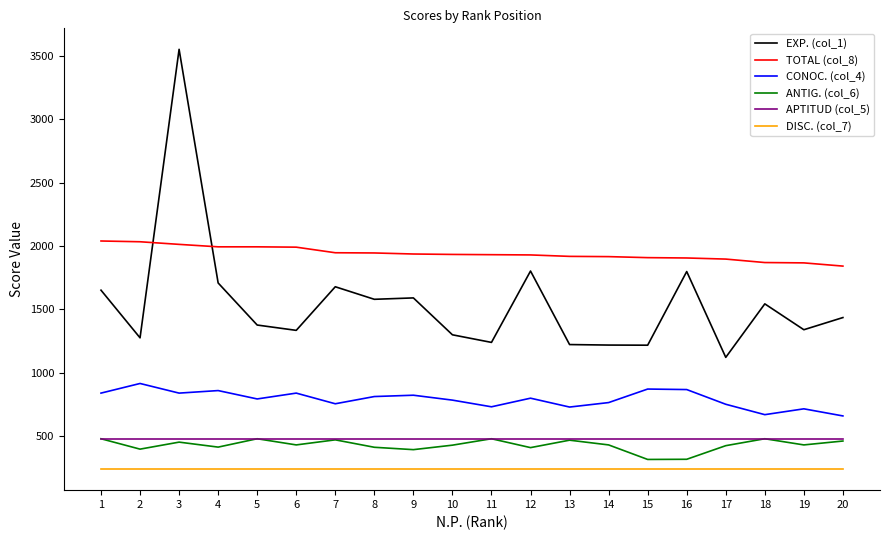

How many categories are shown in the chart?

20